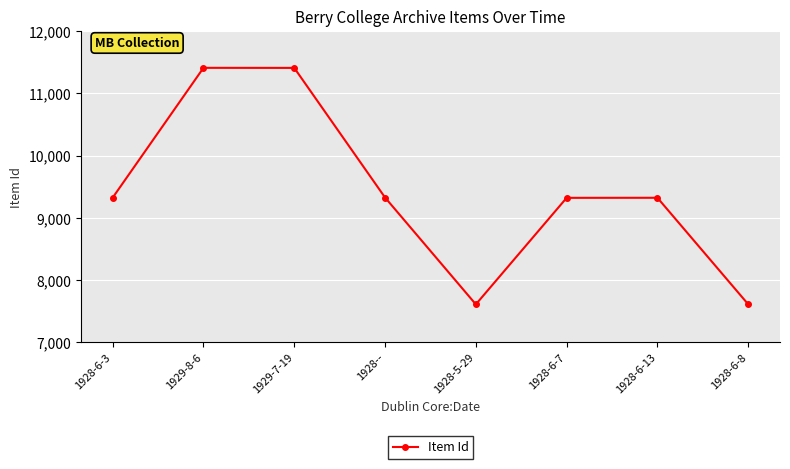

How many interior local peaks (higher than both neighbors) does the data have?

2